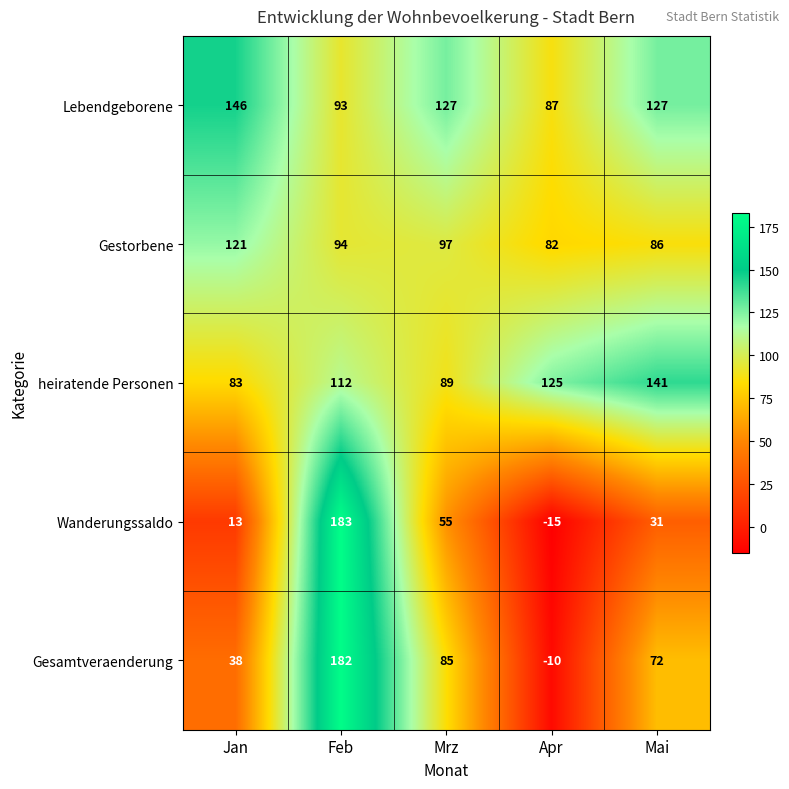

What is the difference between the second highest and minimum values in the Gesamtveraenderung series?

95